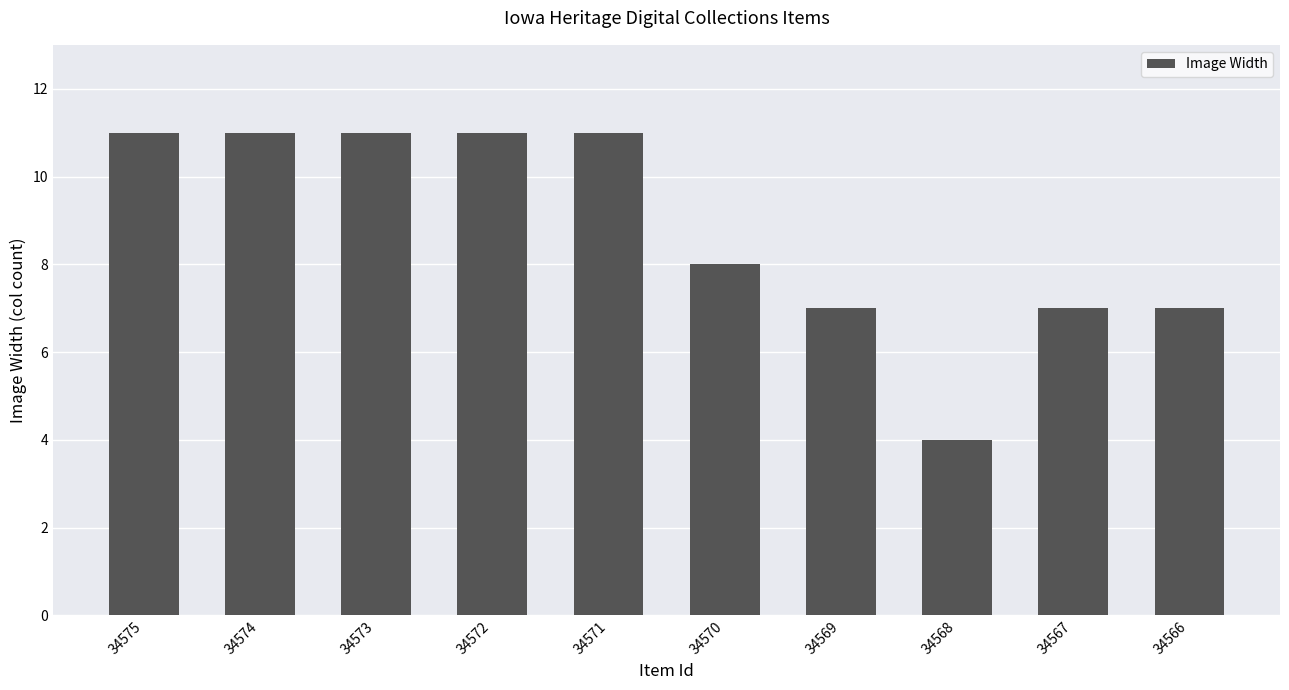

What is the average value?

9